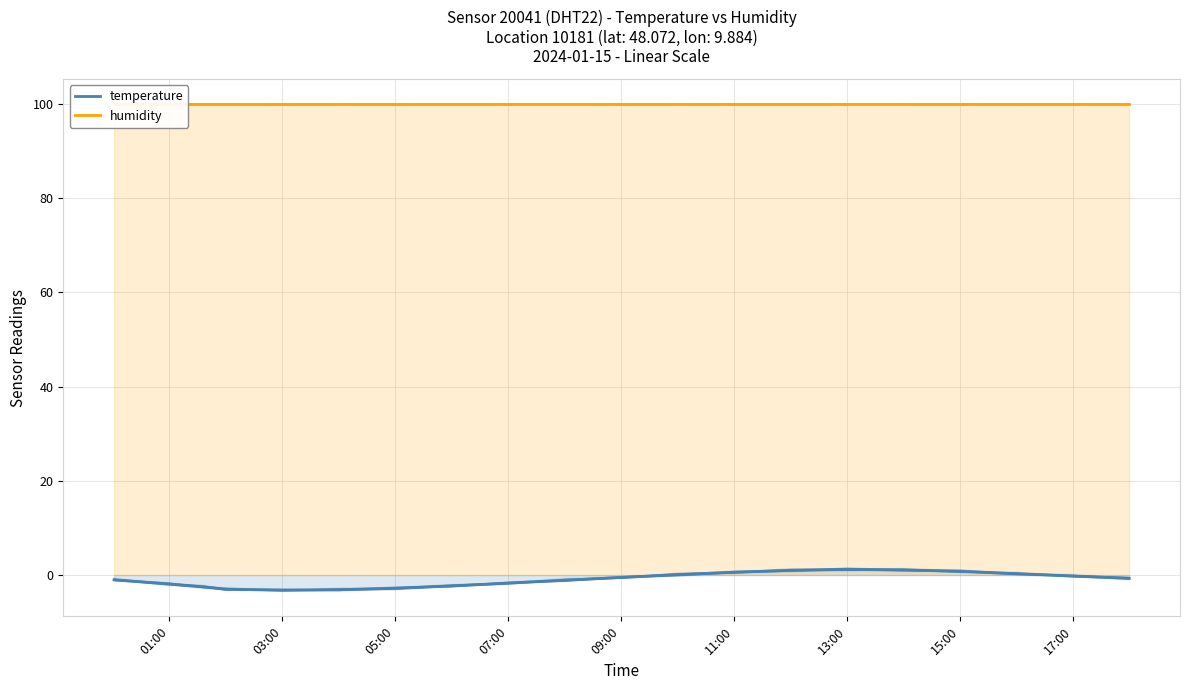

What is the value of the temperature point at the 10th from the left?

-1.1